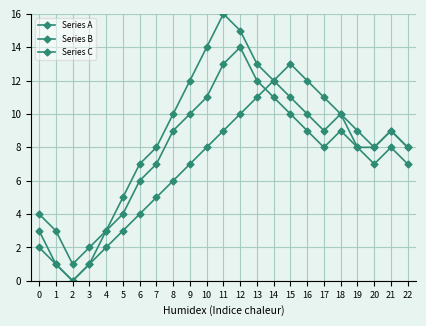

Which category has the lowest value in the Series A series?

2